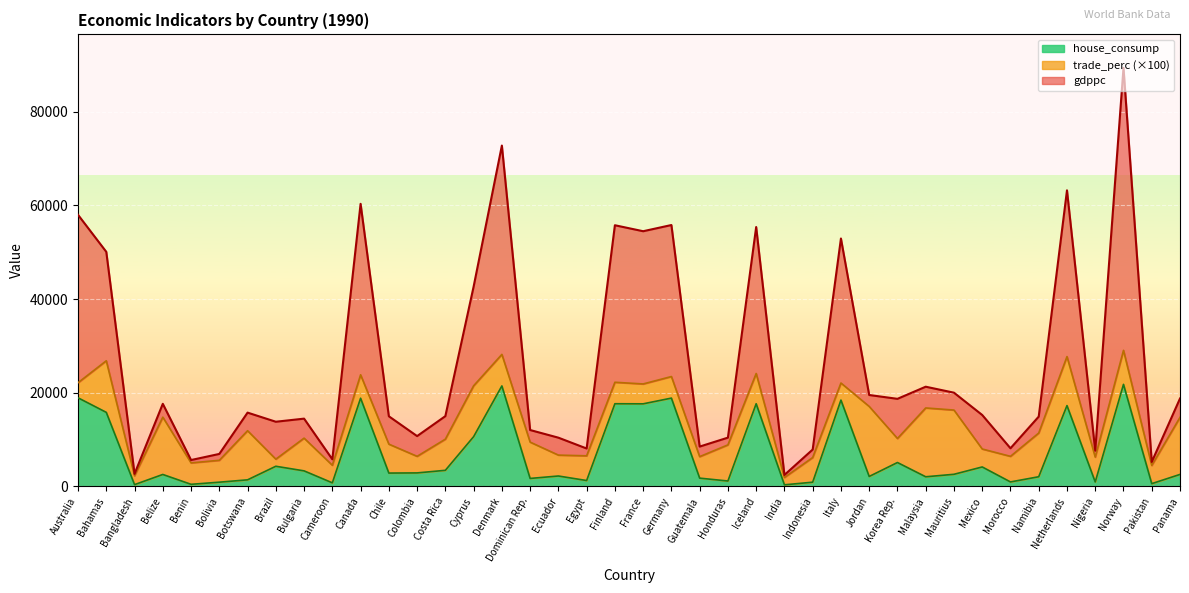

True or false: house_consump has a value of 2574.2 at Panama.

True